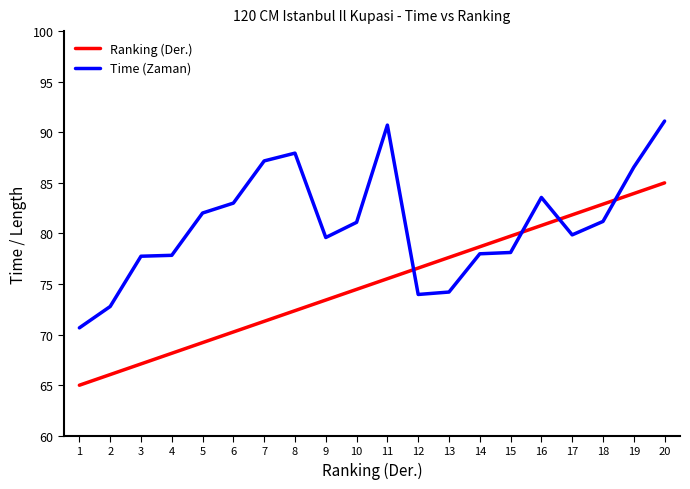

True or false: Time (Zaman) has a value of 87.9 at 8.

True